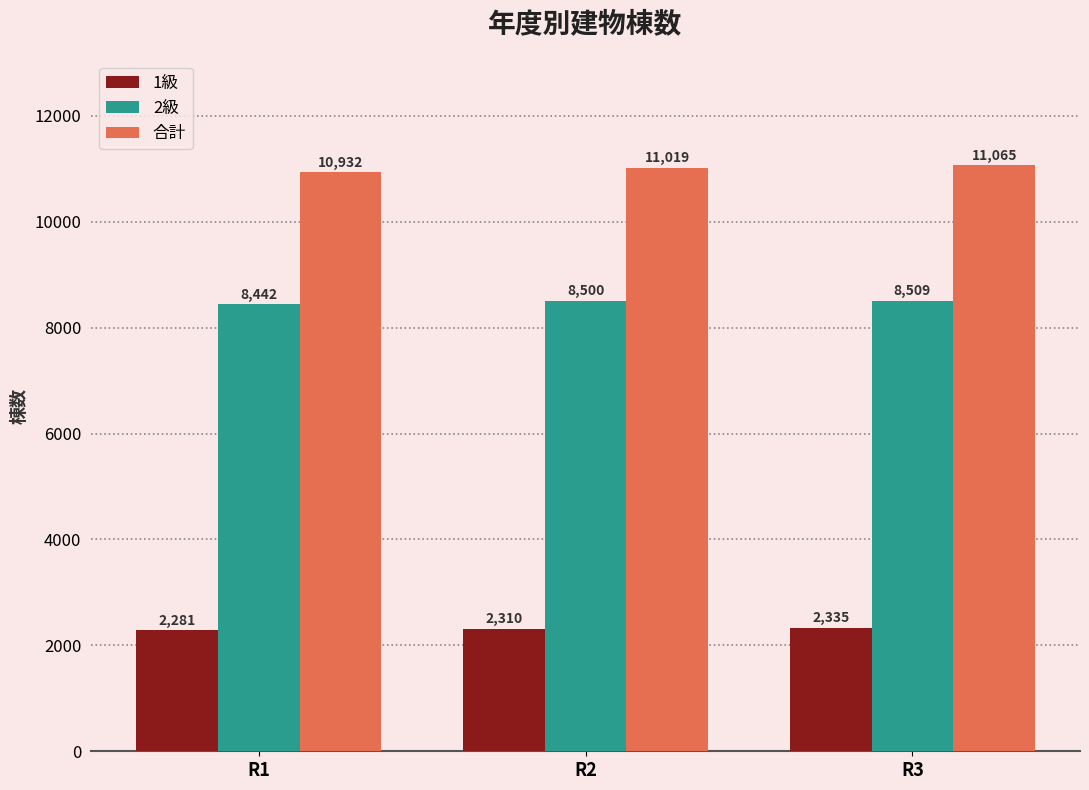

Rank the series by their maximum value, from lowest to highest.

1級, 2級, 合計